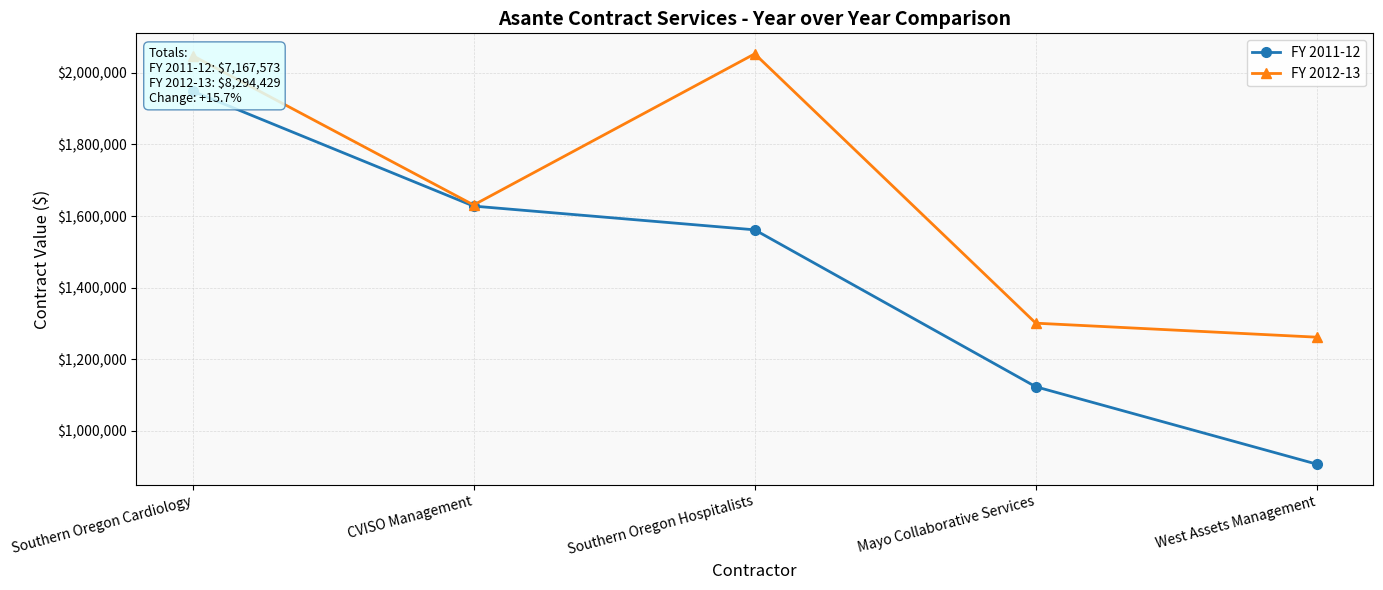

What is the total value across all series at Southern Oregon Hospitalists?

3614684